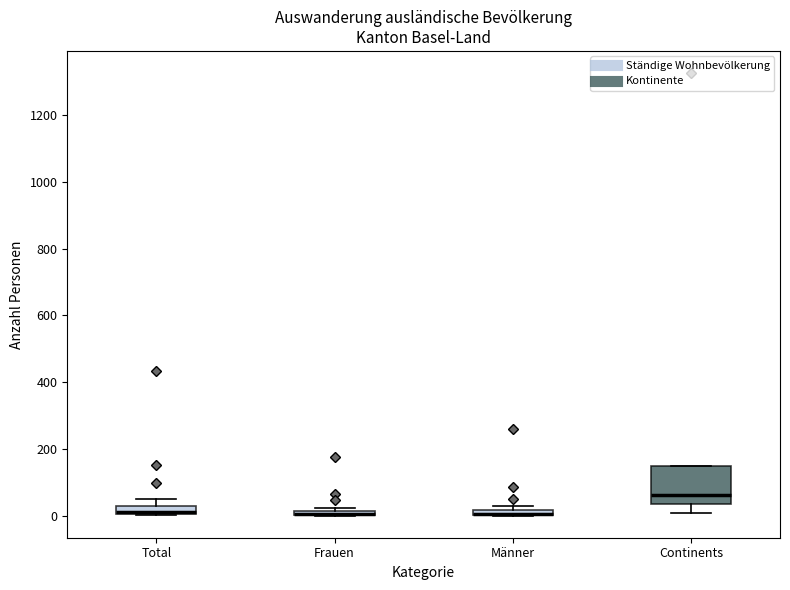

Where is the upper edge of the box for Männer on the y-axis? The values are not printed on the chart, so give them approximately, as read against the axis.

20